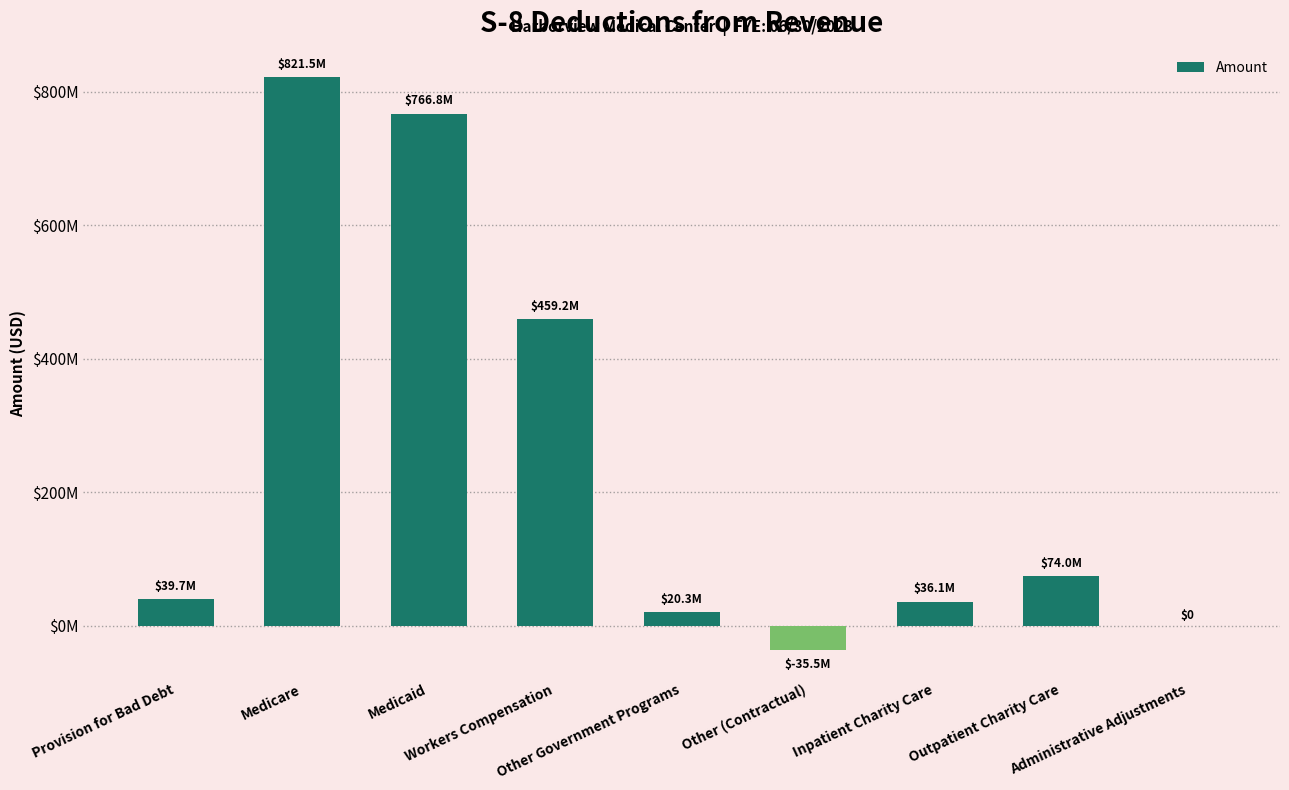

True or false: the data shows 124299672.1 at Workers Compensation.

False